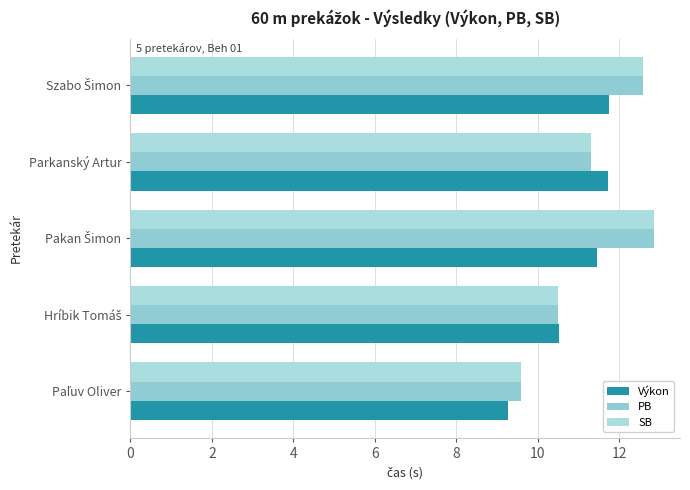

How many values in the PB series are below 11?

2